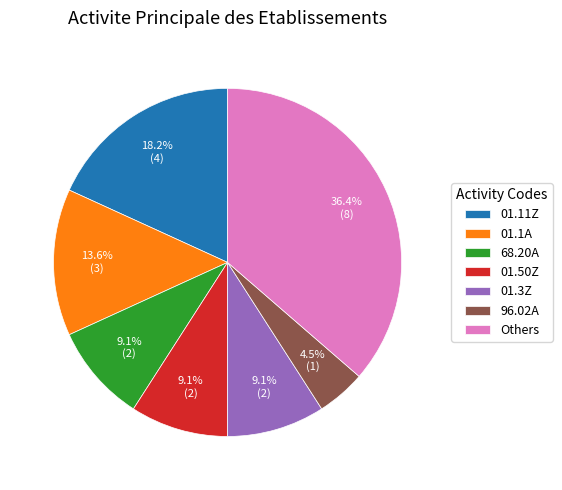

Which has a higher value, 96.02A or Others?

Others